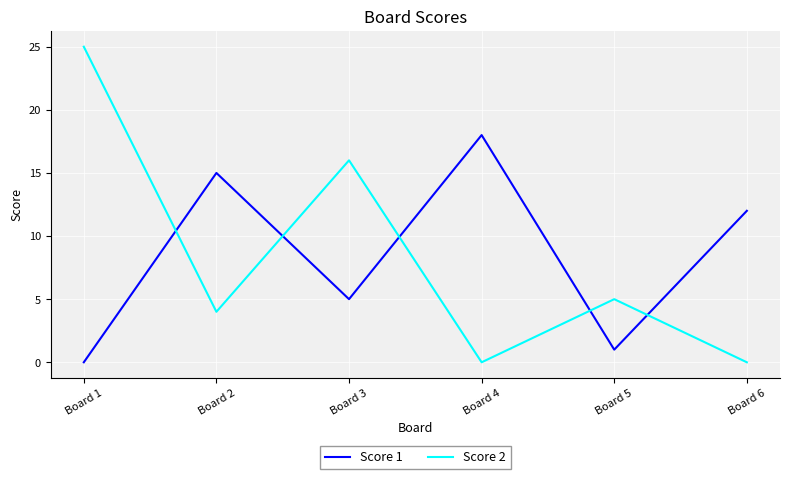

At which category is the sum across all series the highest?

Board 1